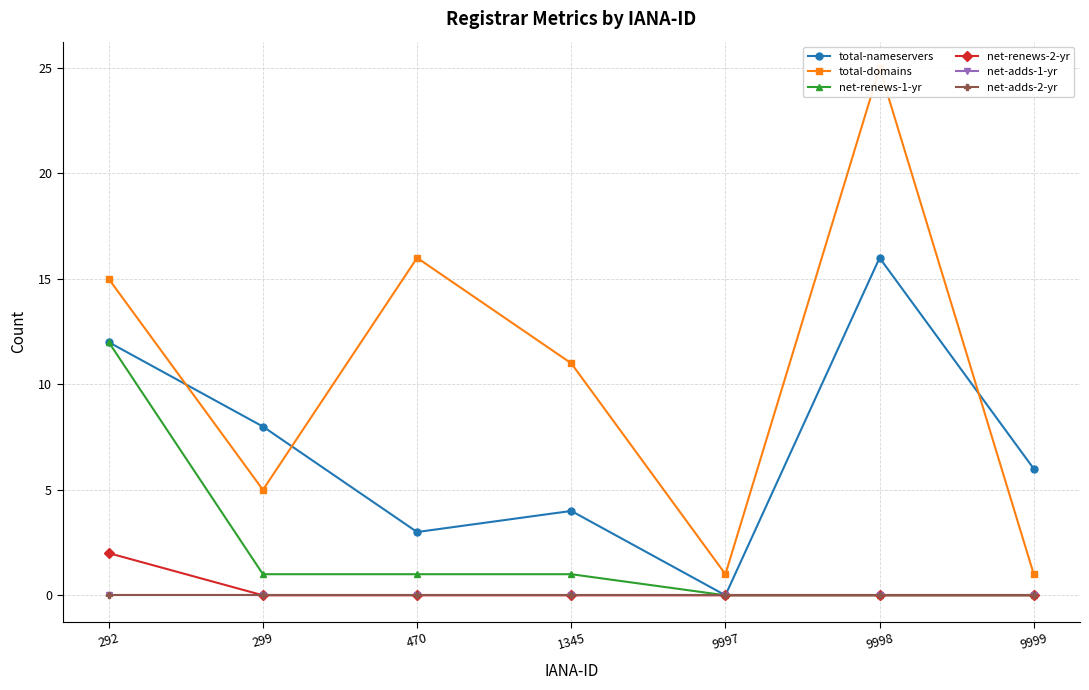

Which series has the largest range (max minus min)?

total-domains